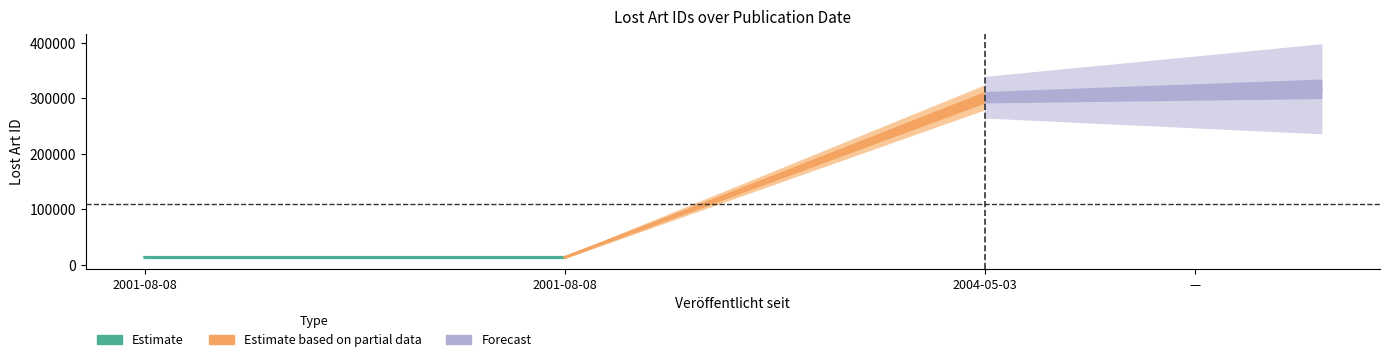

Reading left to right, list all the values displayed in this chart.

2001-08-08=13930	2004-05-03=302166	2001-08-08=13929